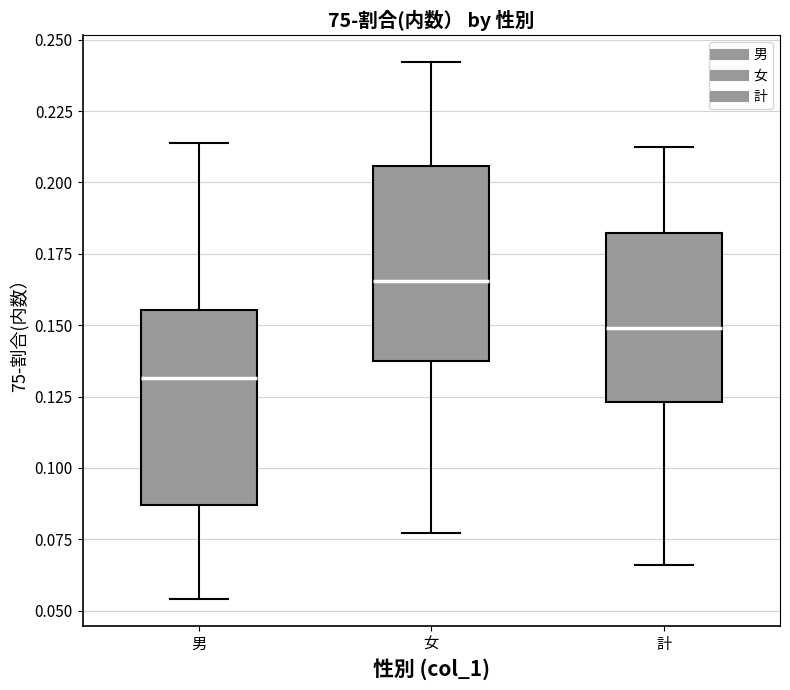

Reading left to right, transcribe this box plot: for each box, give where its median line is, the range the box spans, and where its two whiskers end, as read against the y-axis. The values are not printed on the chart, so give them approximately, as read against the axis.

男: median 0.130, box 0.085 to 0.155, whiskers 0.055 to 0.215
女: median 0.165, box 0.135 to 0.205, whiskers 0.075 to 0.240
計: median 0.150, box 0.125 to 0.180, whiskers 0.065 to 0.210